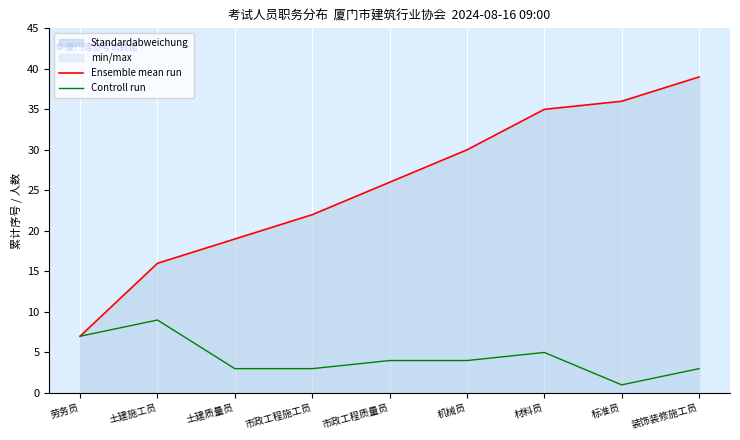

In Controll run, how many points are lower than both neighbors (excluding endpoints)?

1